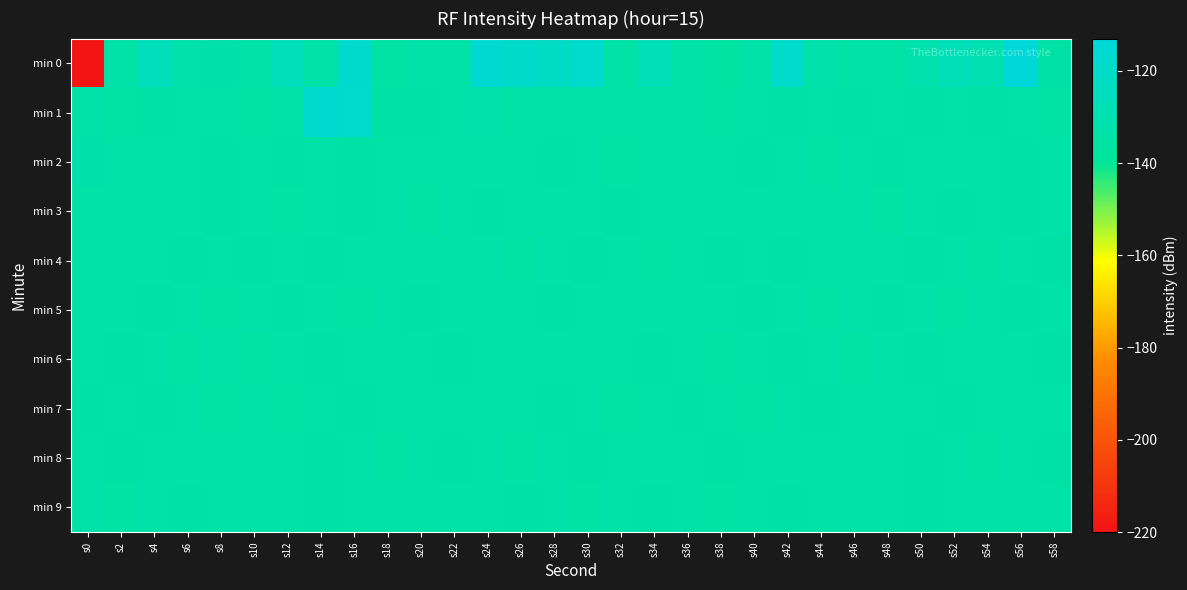

List the series in order of their peak value, highest first.

min 0, min 1, min 2, min 3, min 4, min 5, min 6, min 7, min 8, min 9